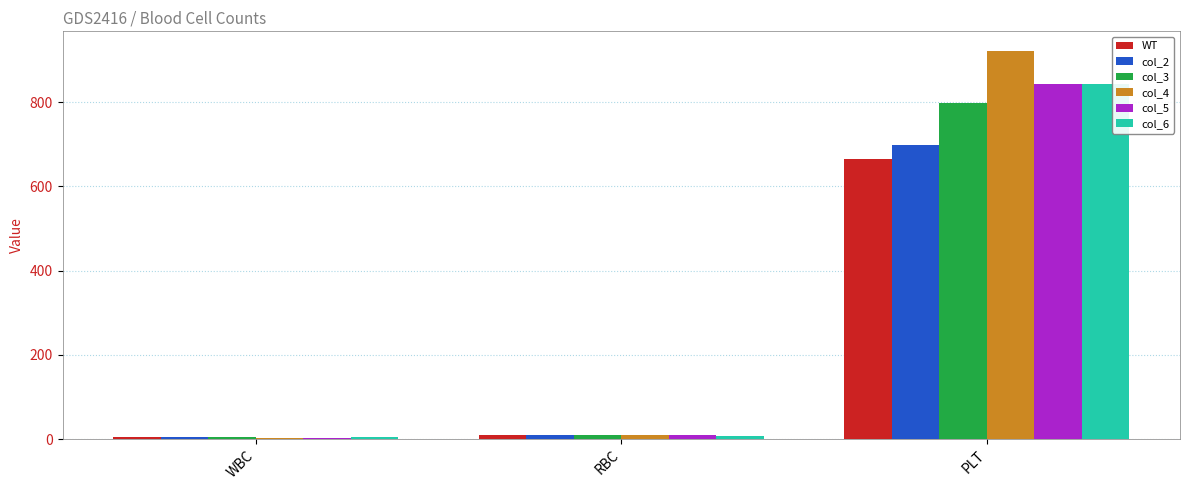

The col_5 series shows 1124.1 at PLT. True or false?

False